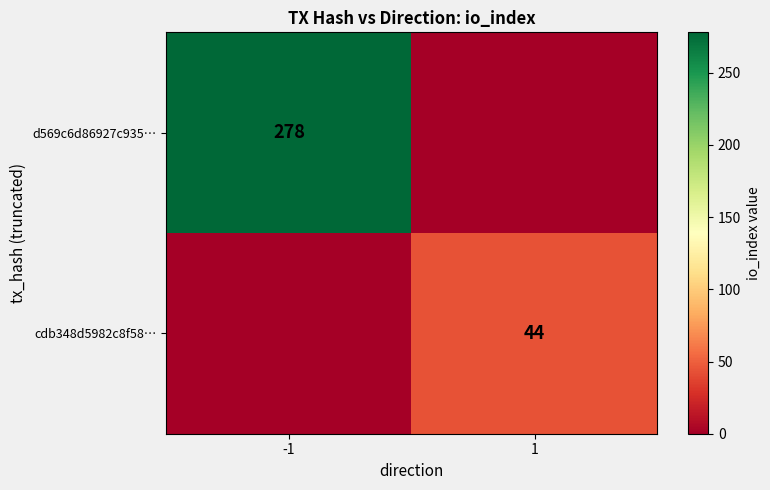

True or false: cdb348d5982c8f58… has a value of 44 at 1.

True